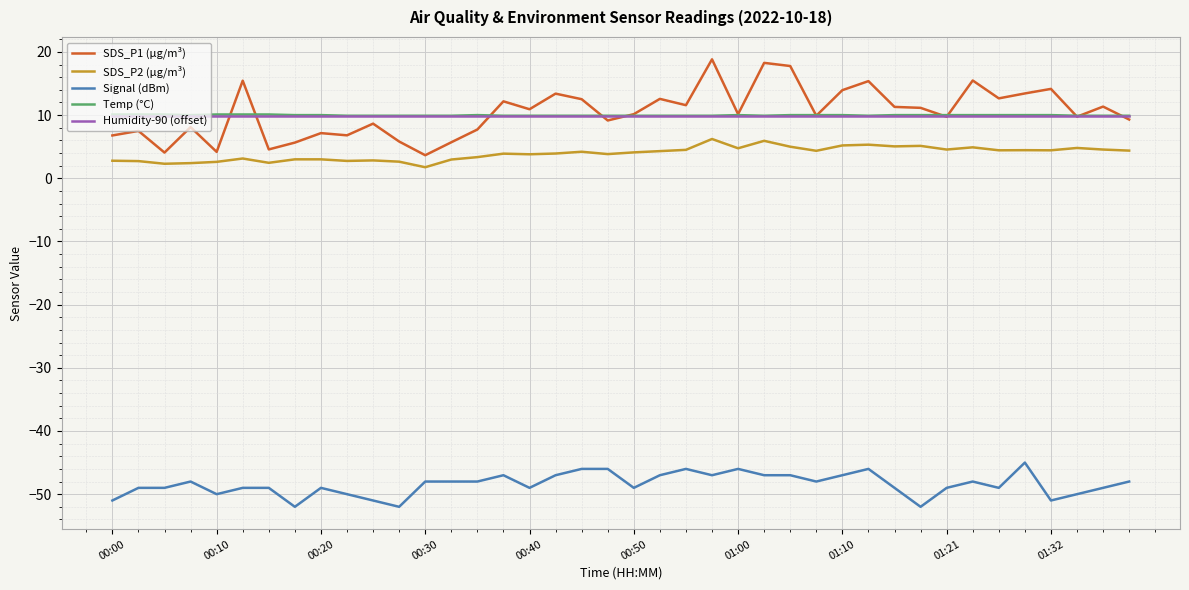

Which series has the widest spread of values?

SDS_P1 (µg/m³)